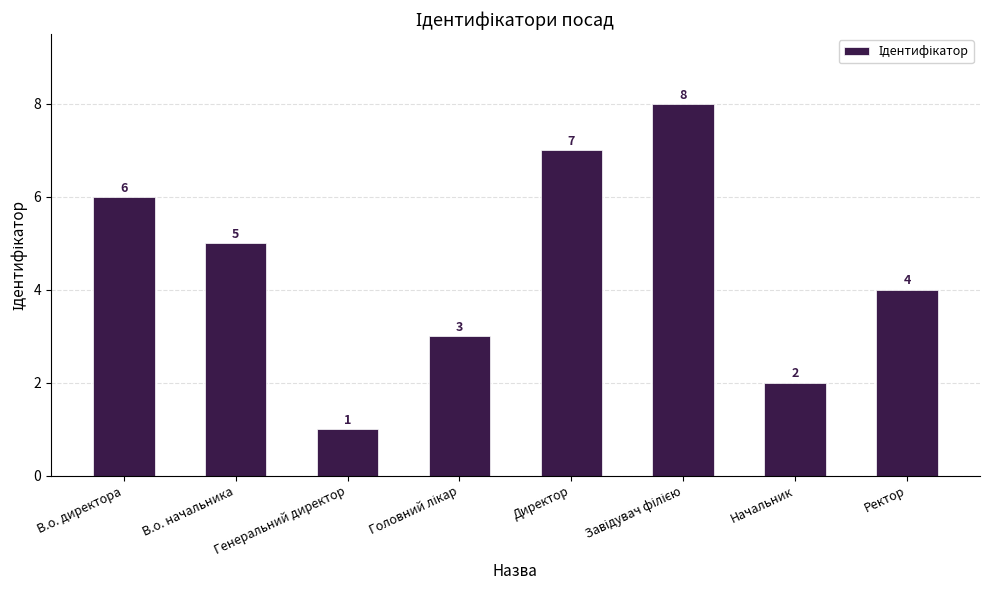

What is the label of the 7th bar from the right?

В.о. начальника